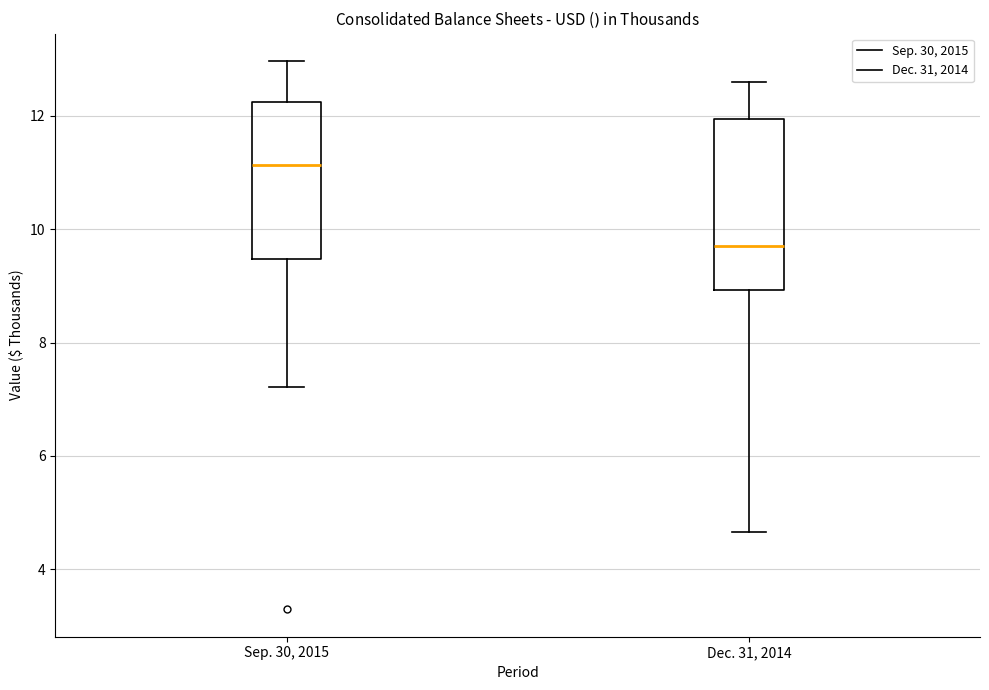

Comparing the boxes themselves (not the whiskers), which one is the tallest?

Dec. 31, 2014